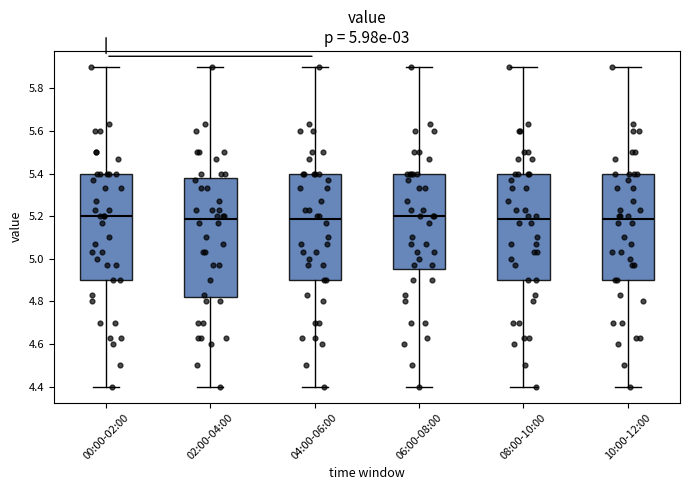

Reading left to right, transcribe this box plot: for each box, give where its median line is, the range the box spans, and where its two whiskers end, as read against the y-axis. The values are not printed on the chart, so give them approximately, as read against the axis.

00:00-02:00: median 5.20, box 4.90 to 5.40, whiskers 4.40 to 5.90
02:00-04:00: median 5.18, box 4.82 to 5.38, whiskers 4.40 to 5.90
04:00-06:00: median 5.18, box 4.90 to 5.40, whiskers 4.40 to 5.90
06:00-08:00: median 5.20, box 4.96 to 5.40, whiskers 4.40 to 5.90
08:00-10:00: median 5.18, box 4.90 to 5.40, whiskers 4.40 to 5.90
10:00-12:00: median 5.18, box 4.90 to 5.40, whiskers 4.40 to 5.90